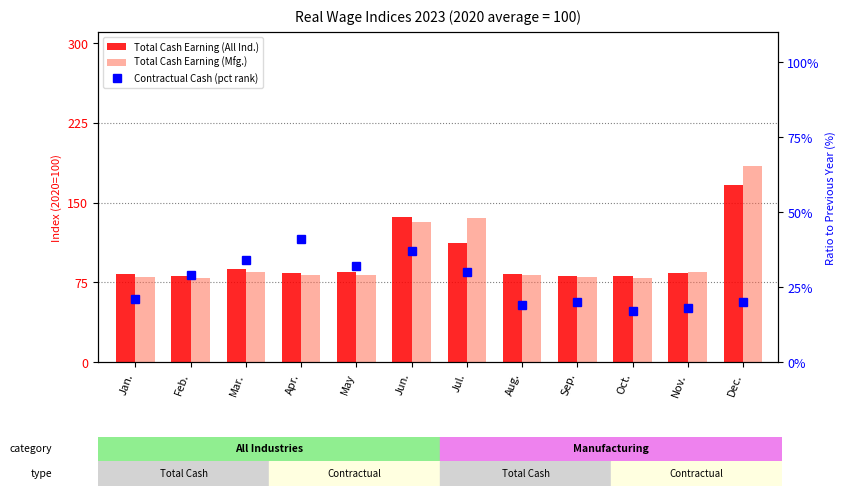

What are all the series names shown in the legend?

Total Cash Earning (All Ind.), Total Cash Earning (Mfg.), Contractual Cash (pct rank)